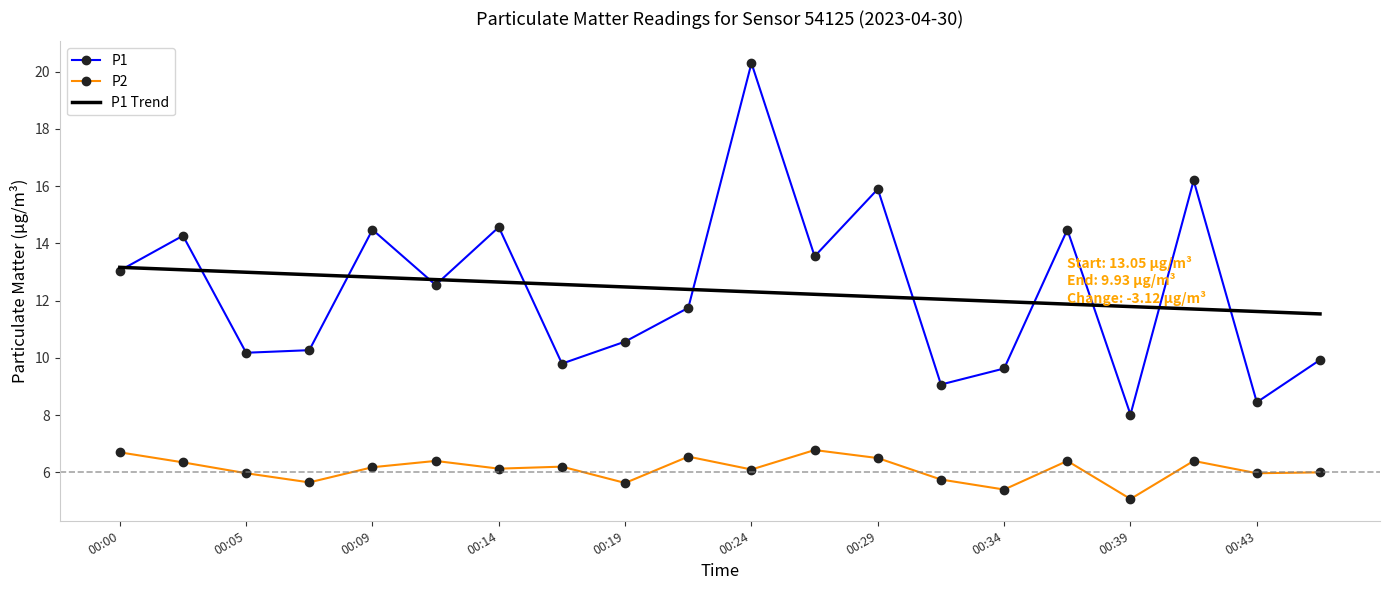

Which series has the largest range (max minus min)?

P1